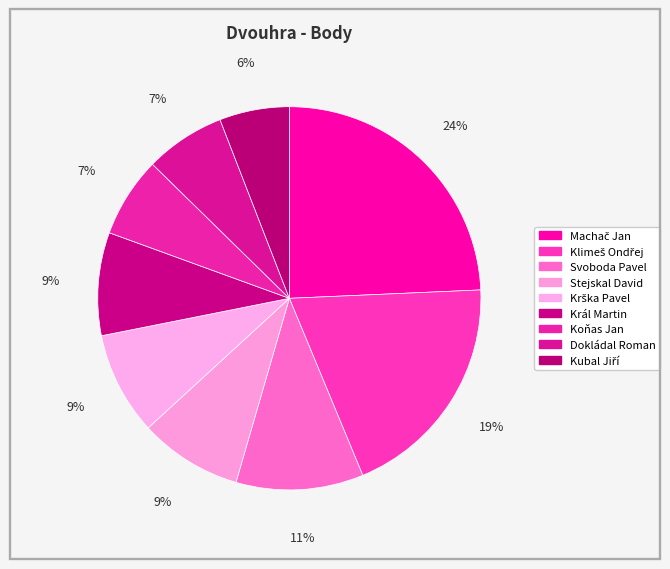

True or false: Machač Jan accounts for 24% of the total.

True